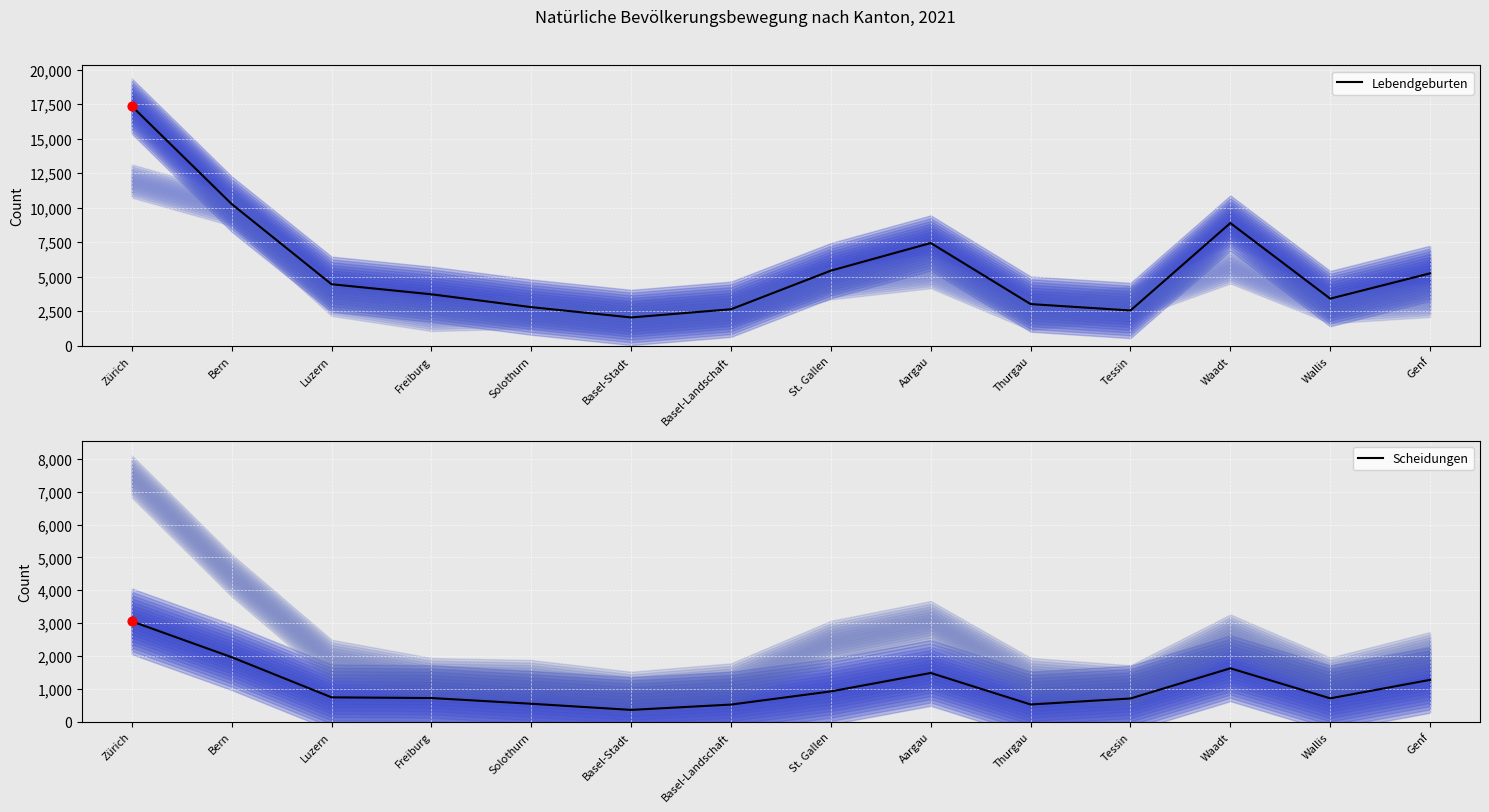

What is the total value across all series at Luzern?

5196